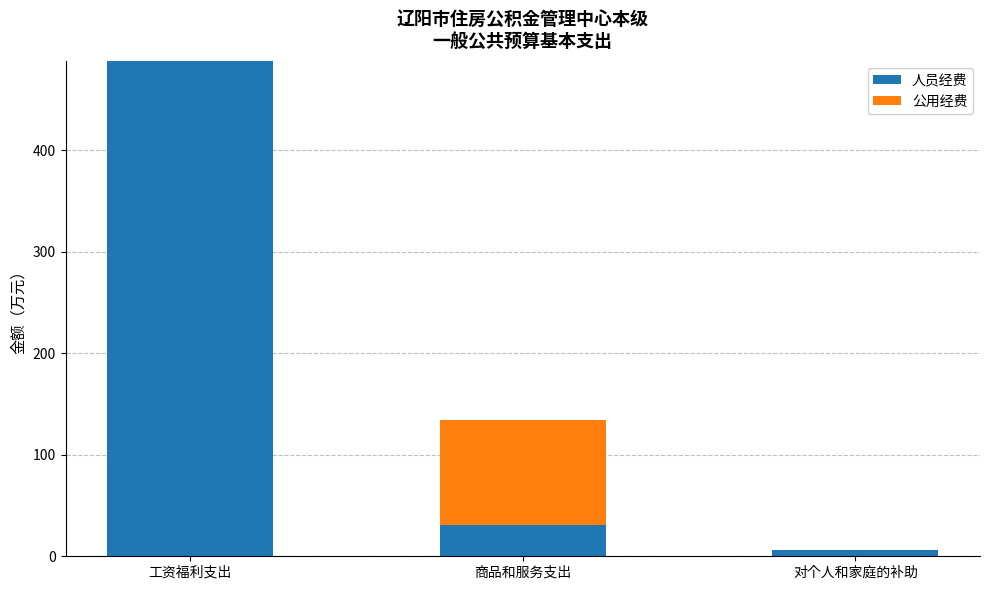

Are the bars grouped side by side (vs. stacked)?

No